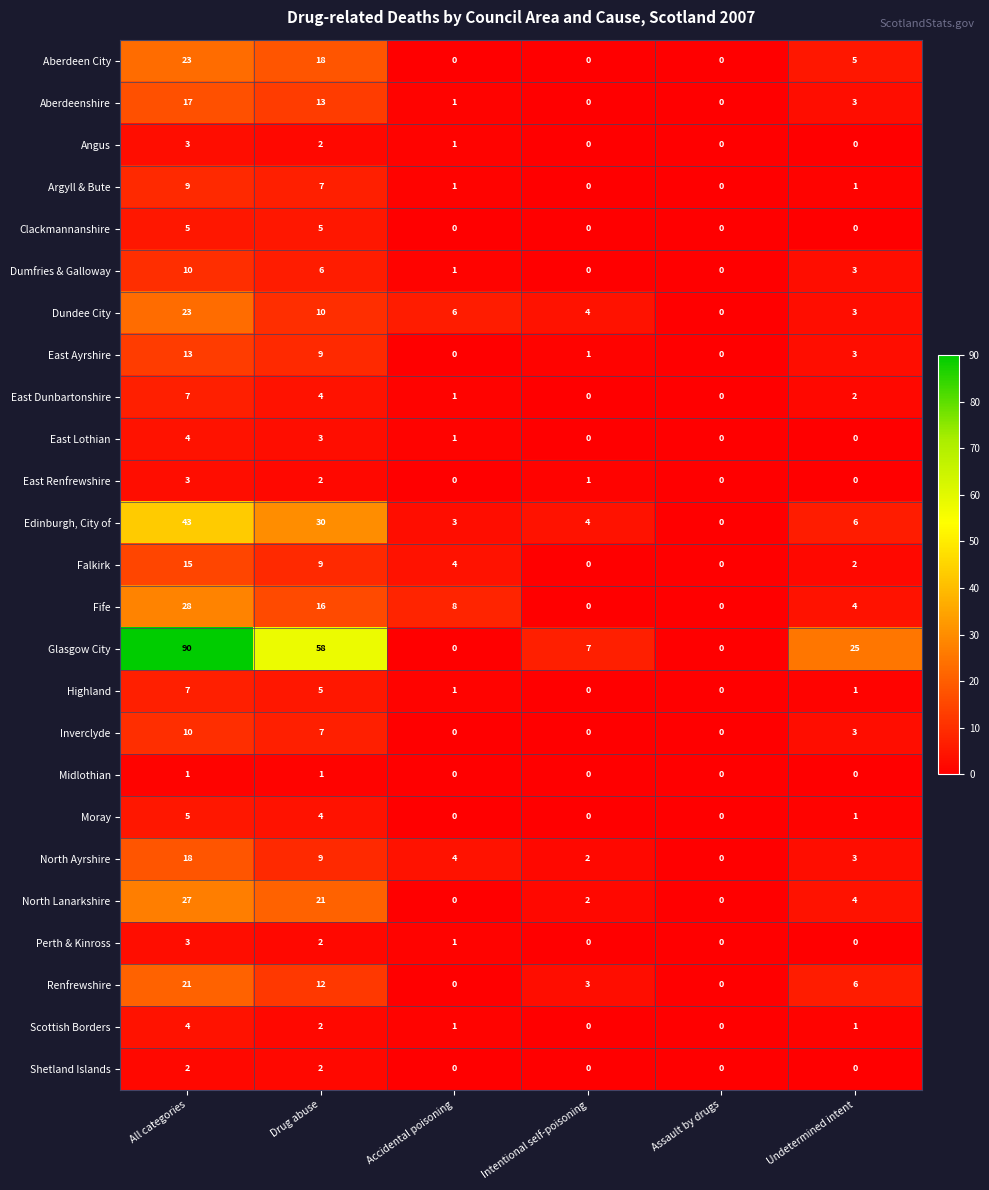

The value of Argyll & Bute at Assault by drugs is -3. True or false?

False